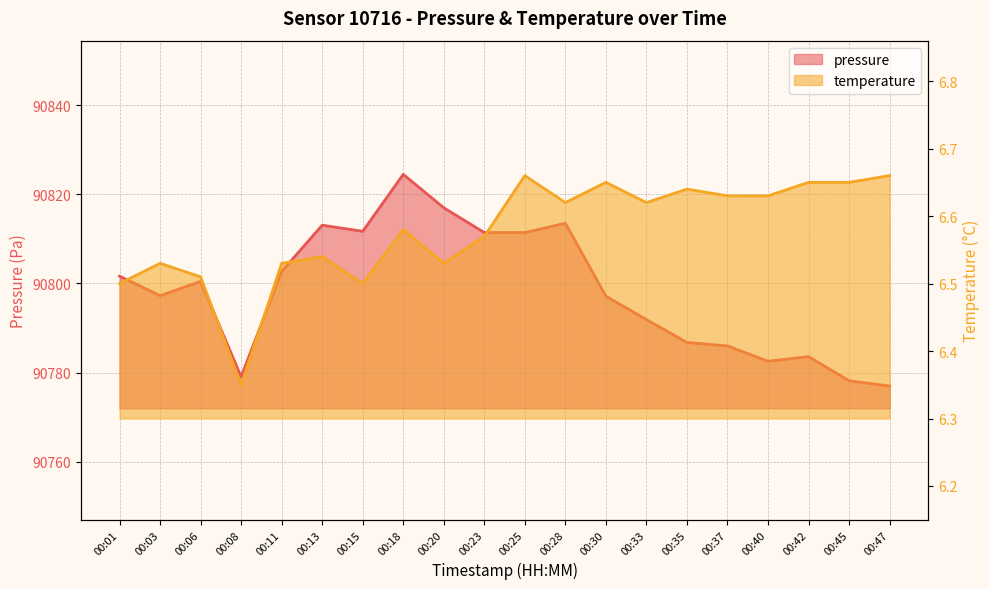

What is the average value of the pressure series?

90798.3